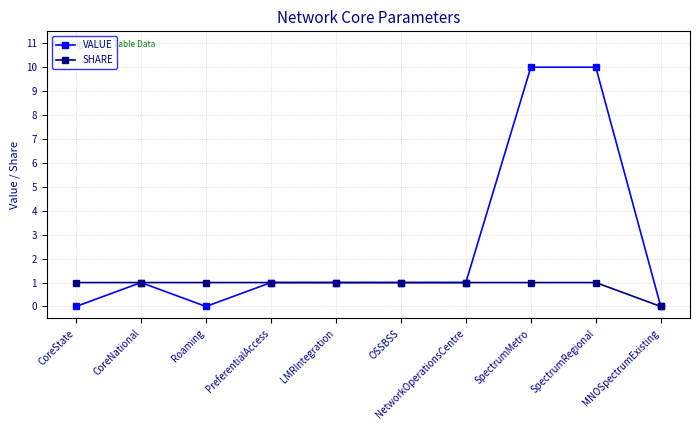

Reading left to right, list all the values displayed in this chart.

VALUE: CoreState=0	CoreNational=1	Roaming=0	PreferentialAccess=1	LMRIntegration=1	OSSBSS=1	NetworkOperationsCentre=1	SpectrumMetro=10	SpectrumRegional=10	MNOSpectrumExisting=0
SHARE: CoreState=1	CoreNational=1	Roaming=1	PreferentialAccess=1	LMRIntegration=1	OSSBSS=1	NetworkOperationsCentre=1	SpectrumMetro=1	SpectrumRegional=1	MNOSpectrumExisting=0